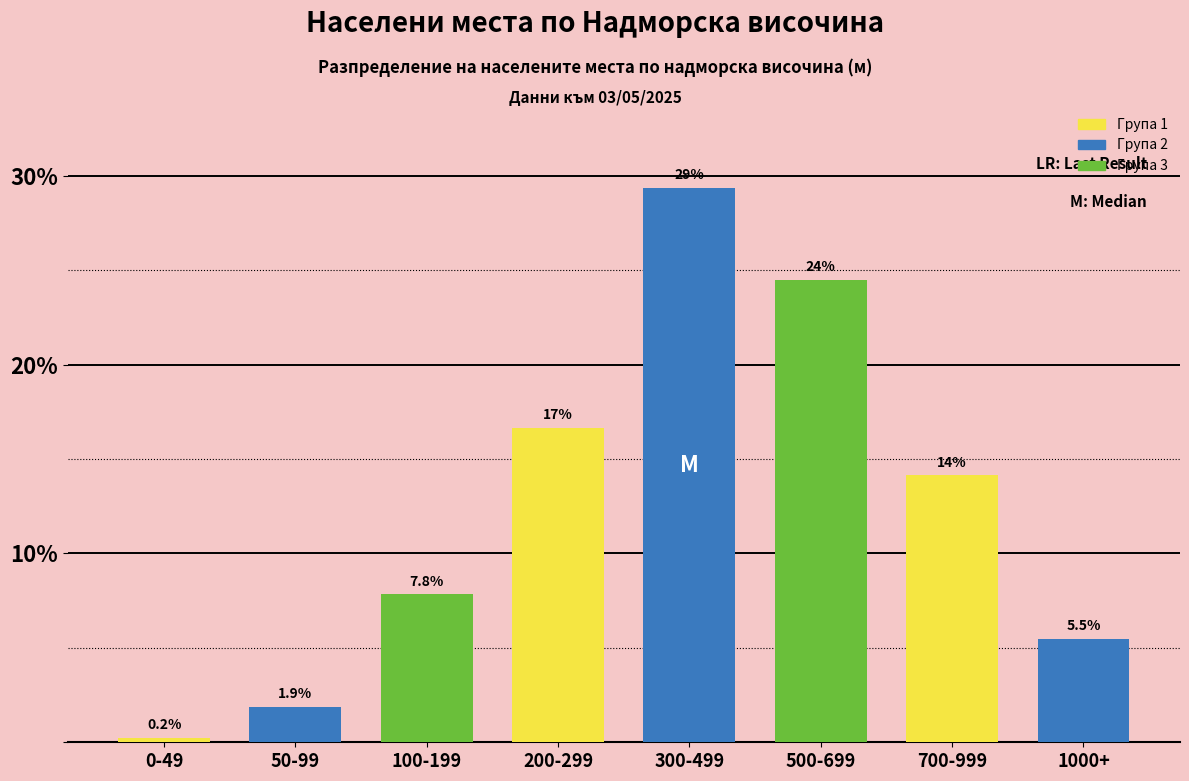

Reading left to right, transcribe all the data shown in this chart.

0.2	1.9	7.8	16.7	29.3	24.5	14.1	5.5